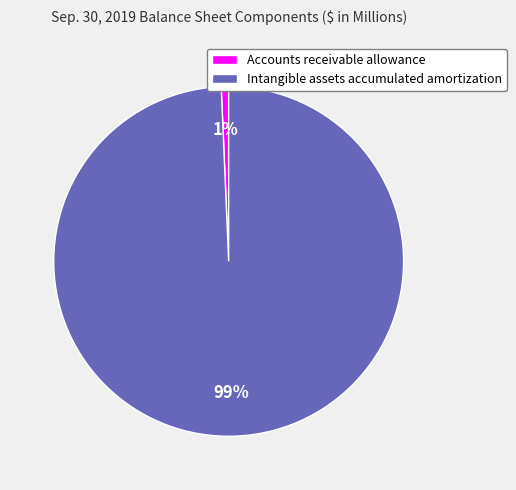

Does Accounts receivable allowance account for over 50% of the chart?

No